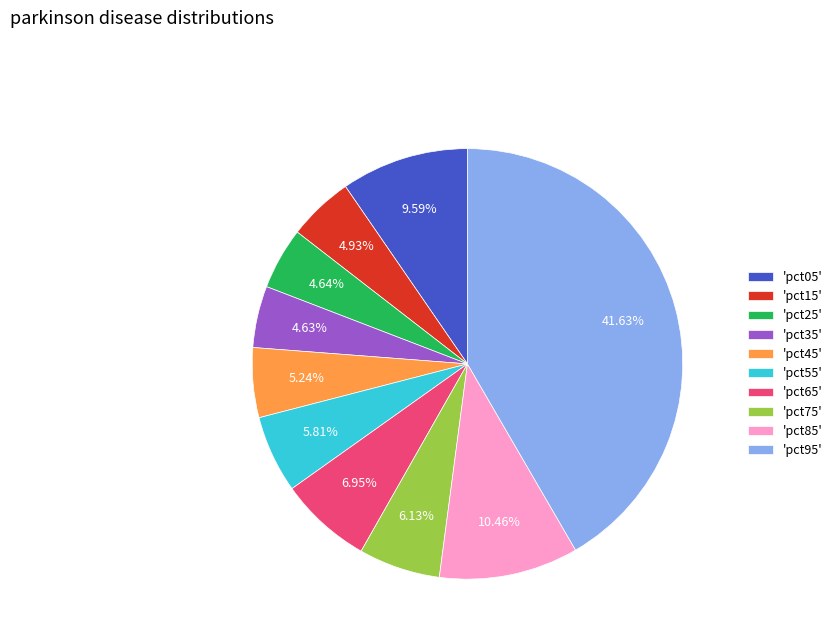

Do 'pct35' and 'pct95' together represent more than half of the pie?

No